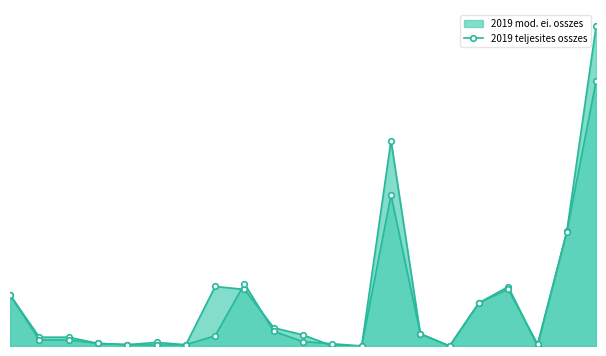

Between 12. and 17., which series saw the biggest shift?

2019 mod. ei. osszes